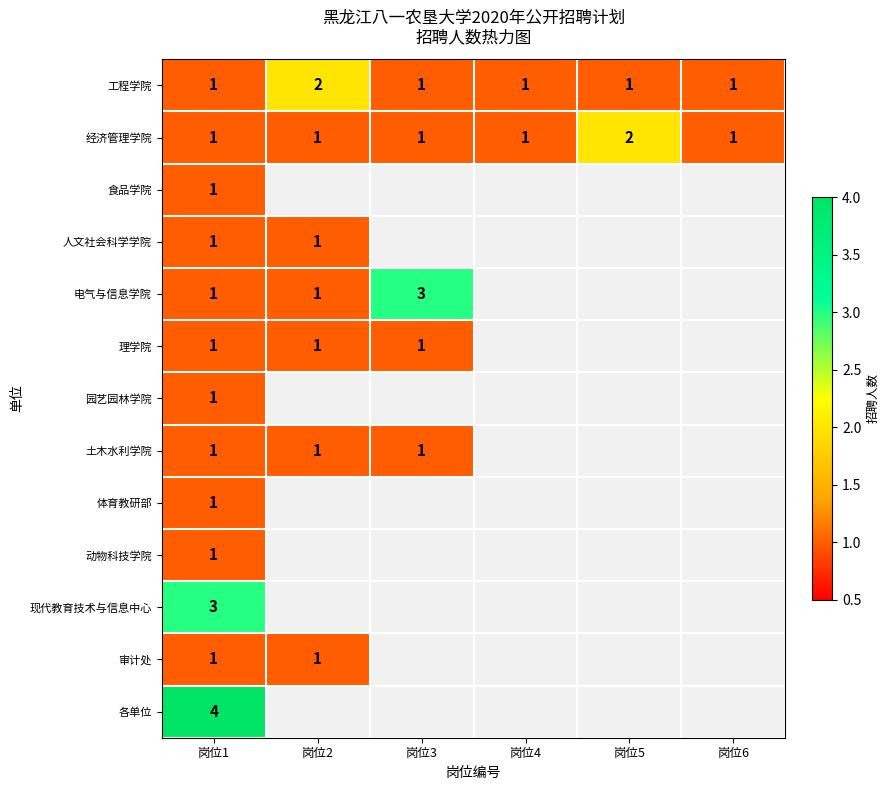

At which category is the sum across all series the highest?

岗位1